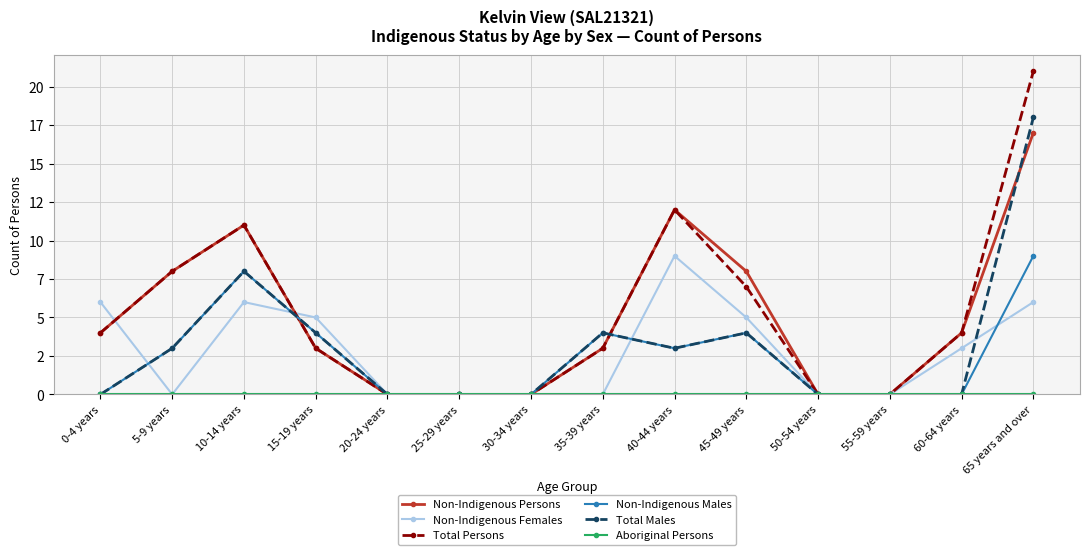

What is the label of the 7th point from the left?

30-34 years